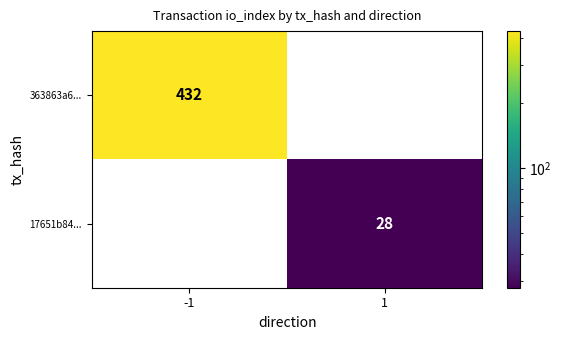

Rank the series by their maximum value, from lowest to highest.

17651b84..., 363863a6...